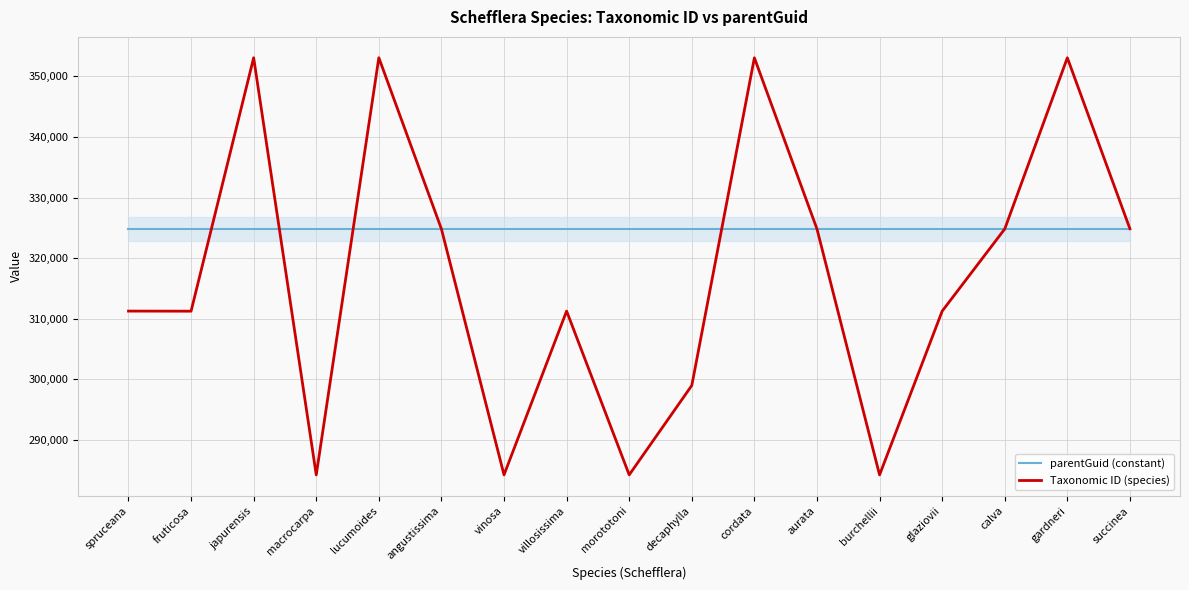

What is the spread (max minus min) of values at fruticosa?

13557